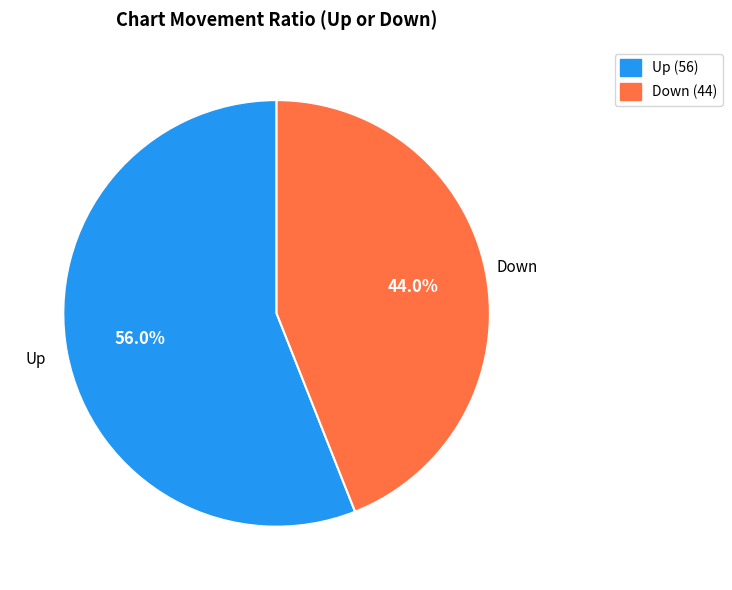

Is there a majority slice in this chart?

Yes